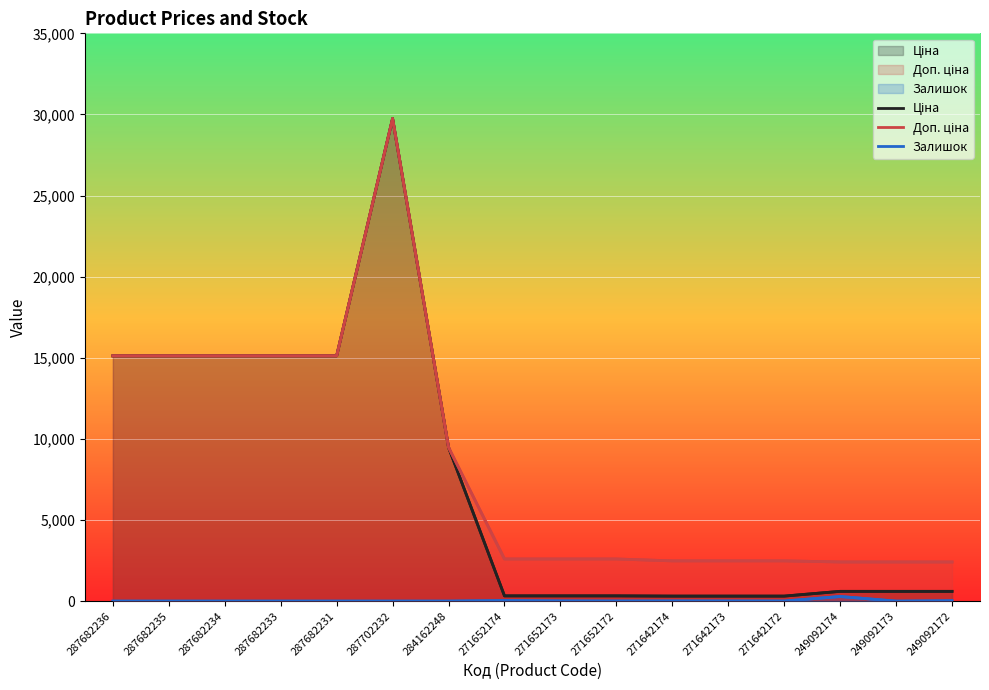

Which category has the lowest value across all series?

287682236